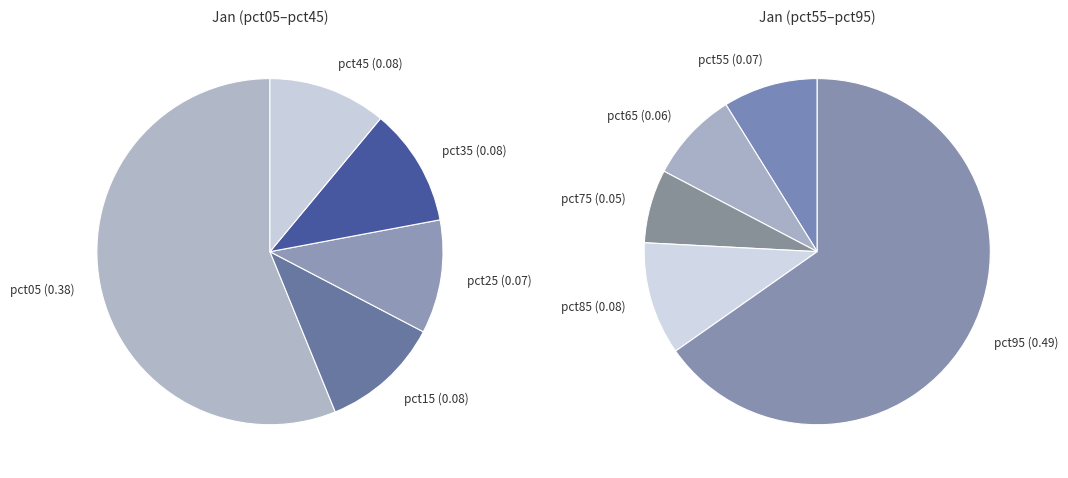

Which slice is the smallest?

pct75